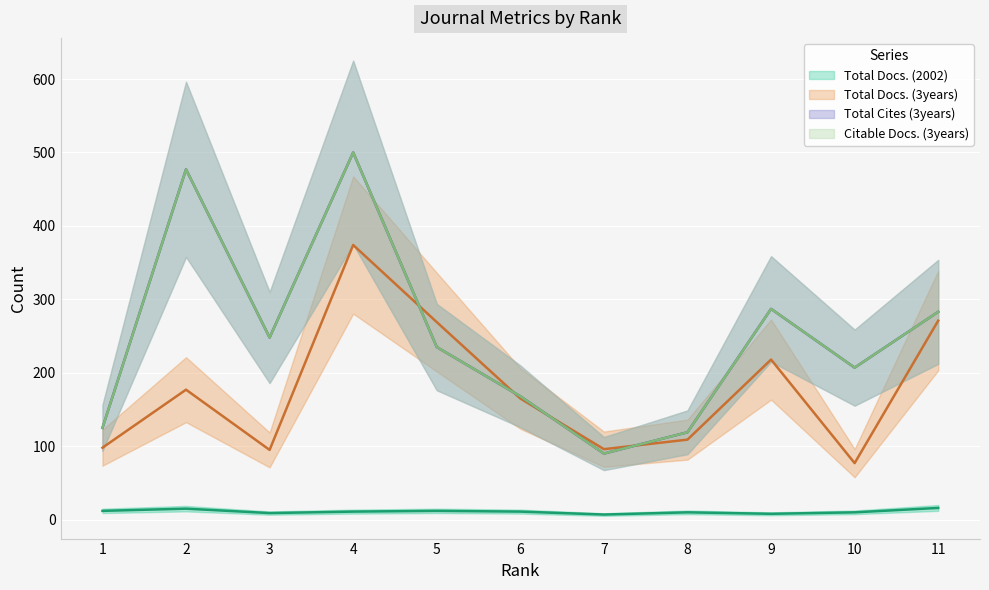

What are all the series names shown in the legend?

Total Docs. (2002), Total Docs. (3years), Total Cites (3years), Citable Docs. (3years)